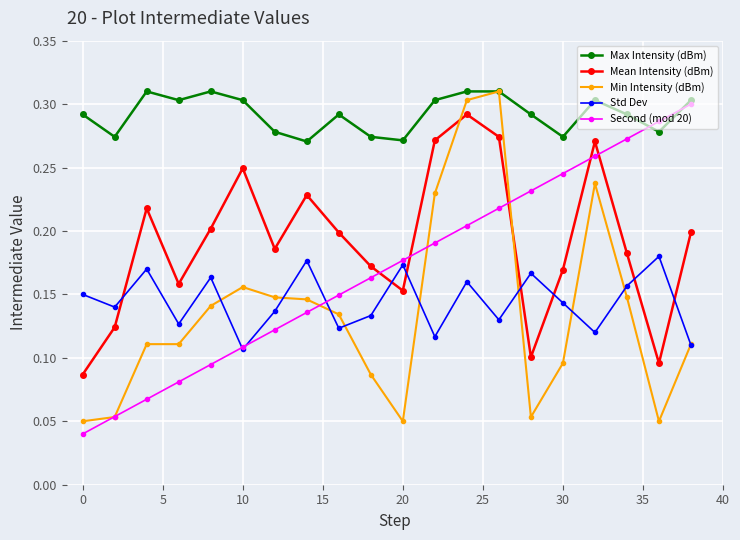

How many lines are shown in the chart?

5